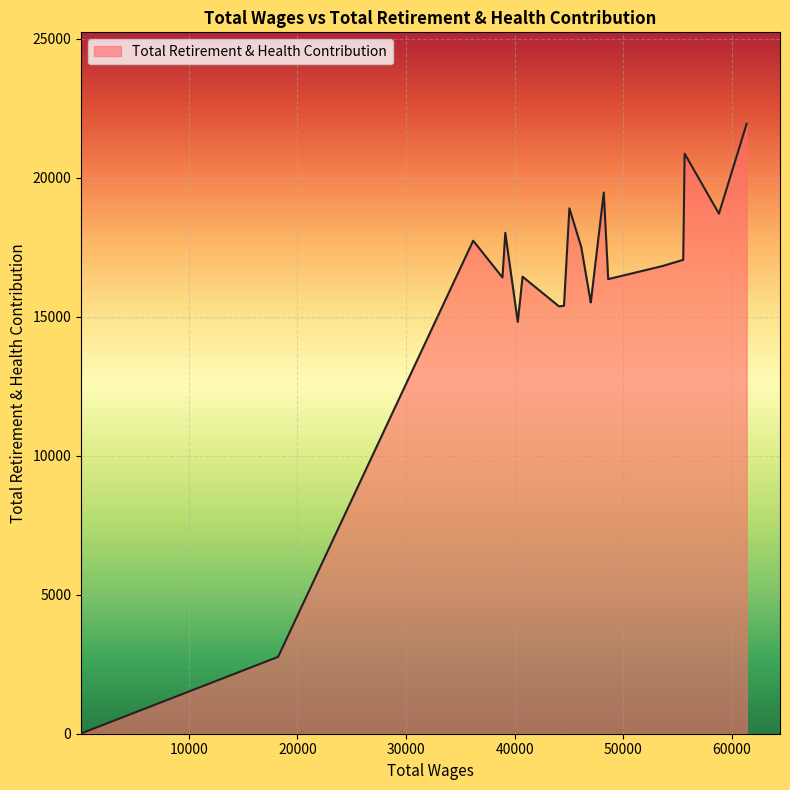

What is the greatest value displayed?

21945